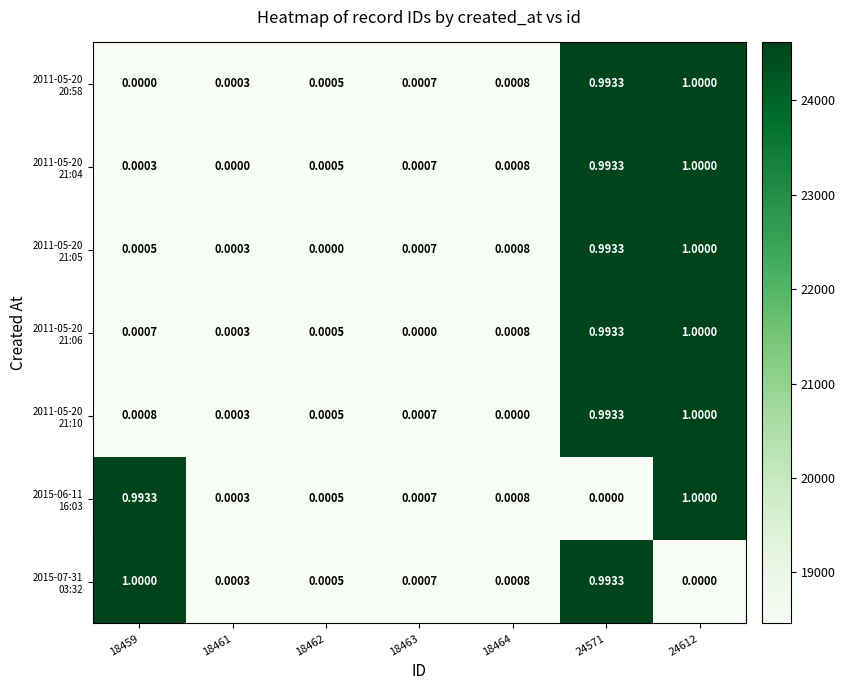

How many categories are shown in the chart?

7